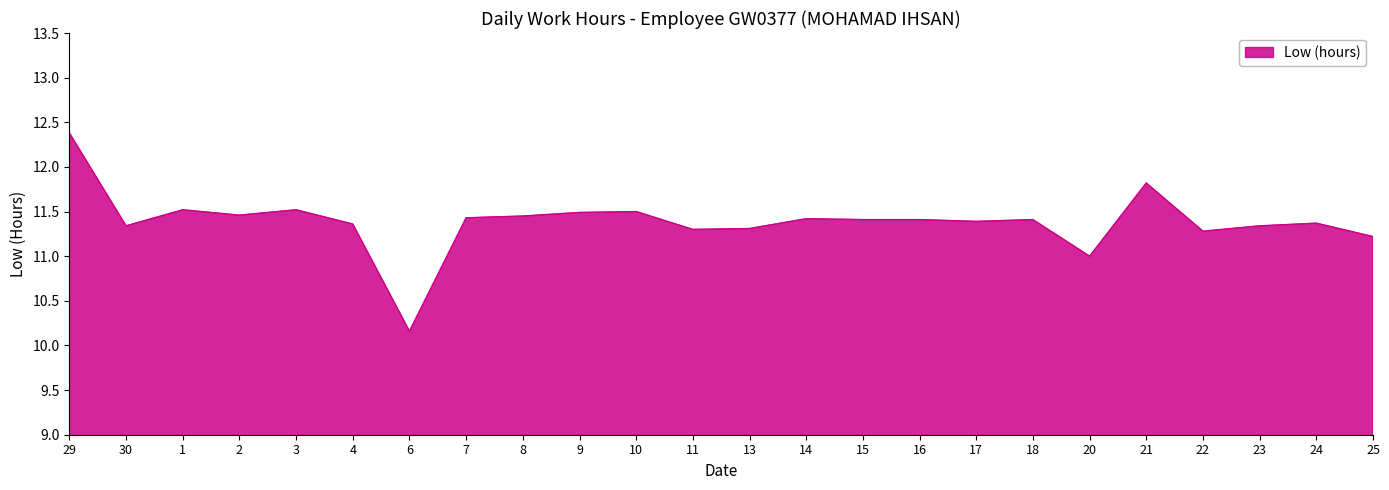

What position from the left is 25?

24